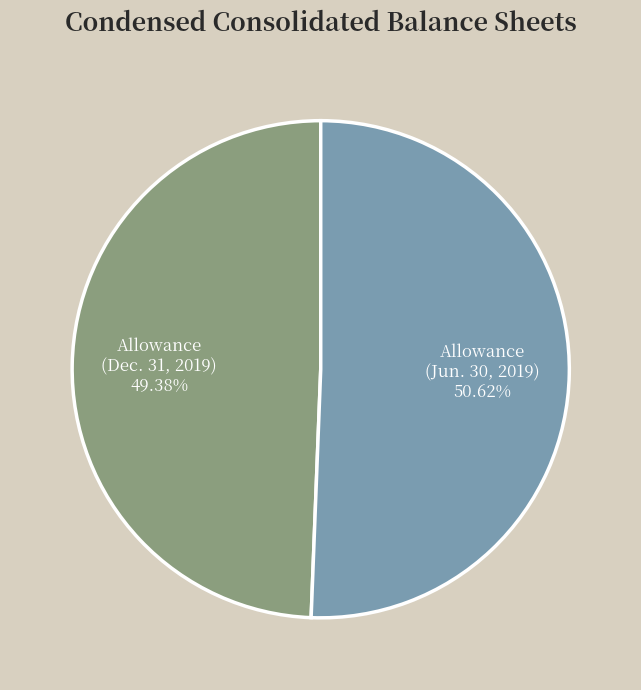

Which category has the smallest portion of the pie?

Allowance (Dec. 31, 2019) 49.38%